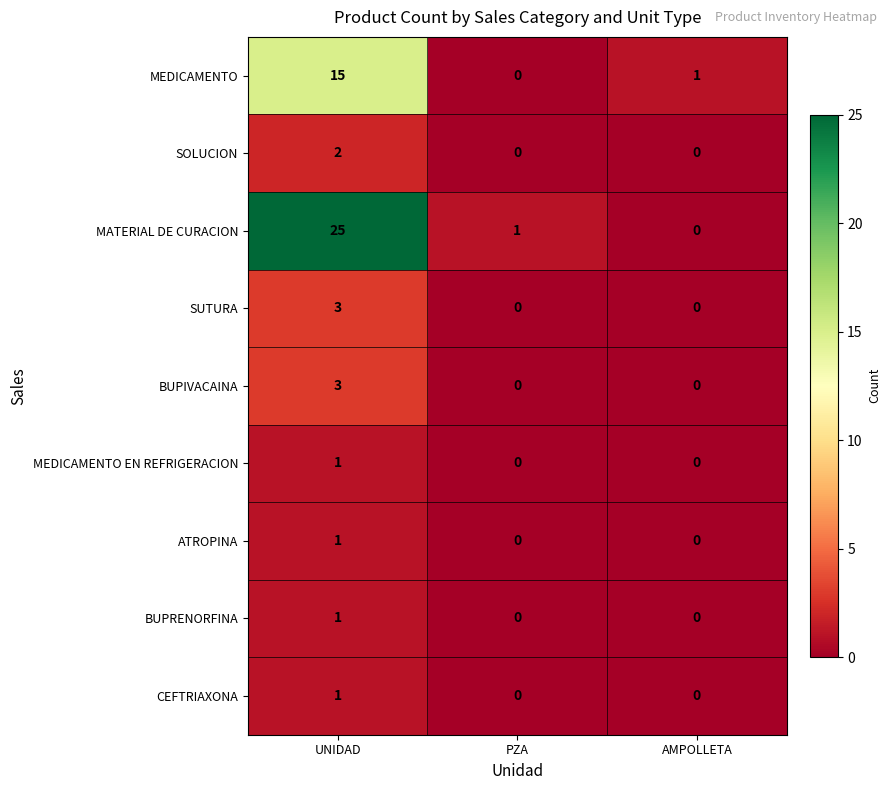

At which category is the sum across all series the highest?

UNIDAD